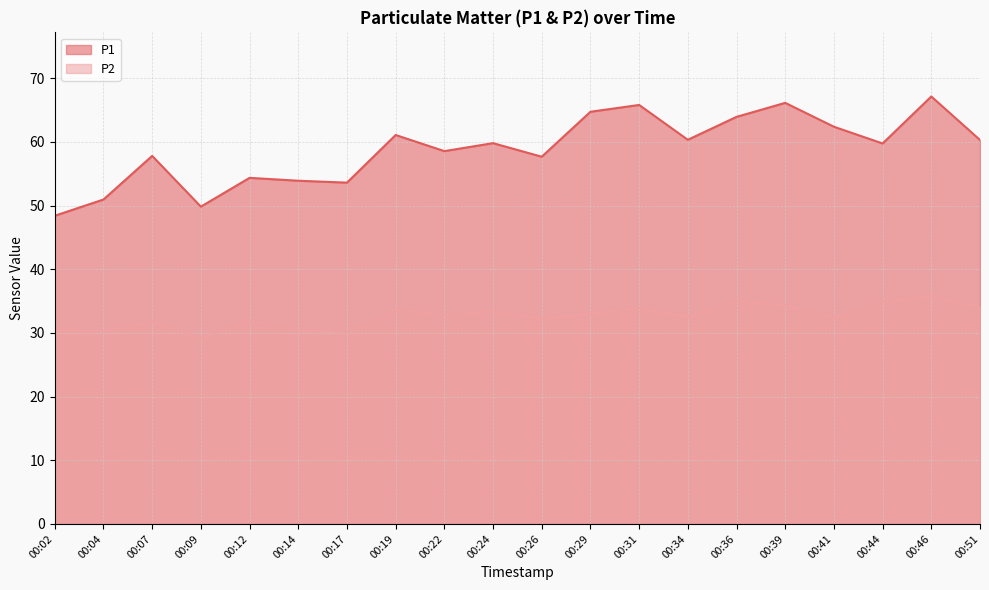

True or false: P2 has a value of 19.3 at 00:39.

False